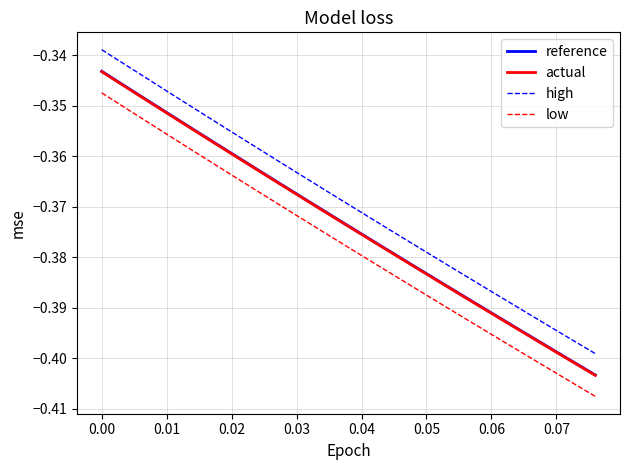

What is the sum of all reference values?

-7.5